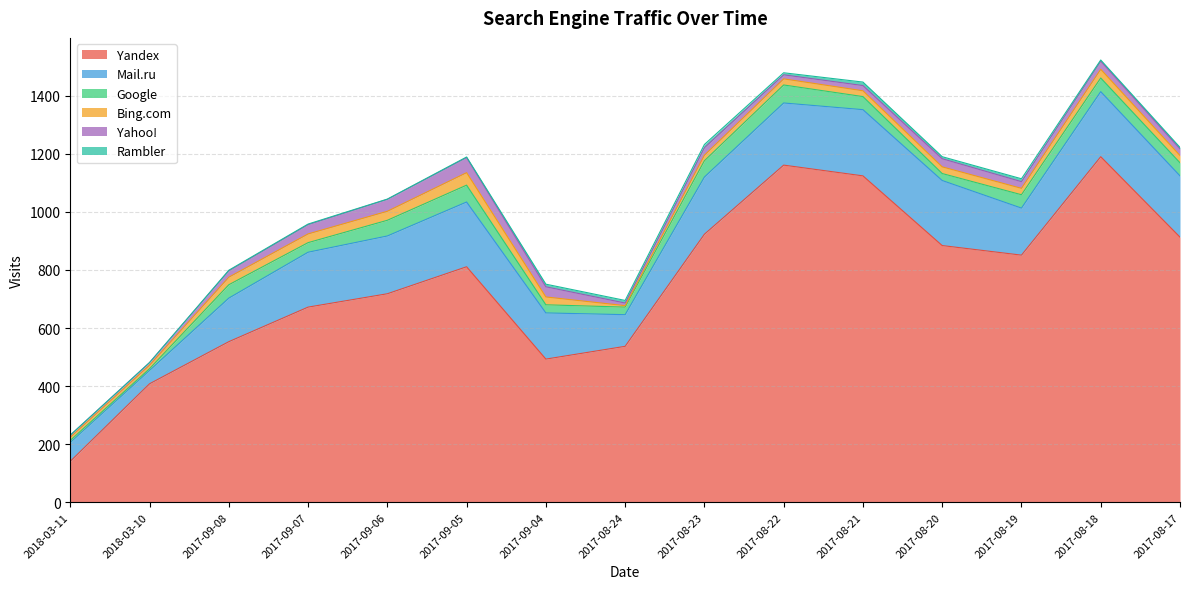

How many interior local valleys does the Rambler series have?

4